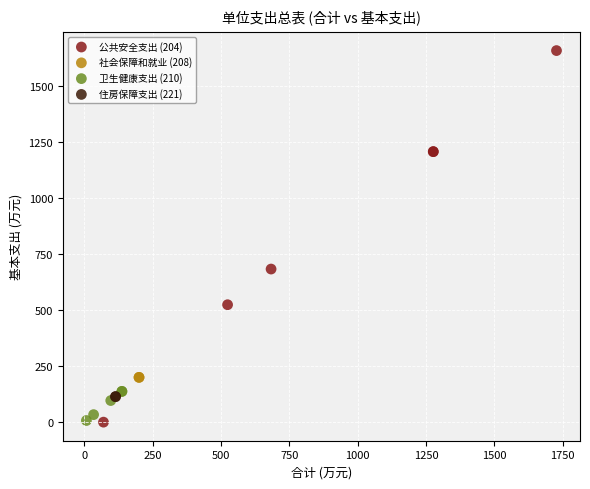

Which series contains the highest Y value?

公共安全支出 (204)